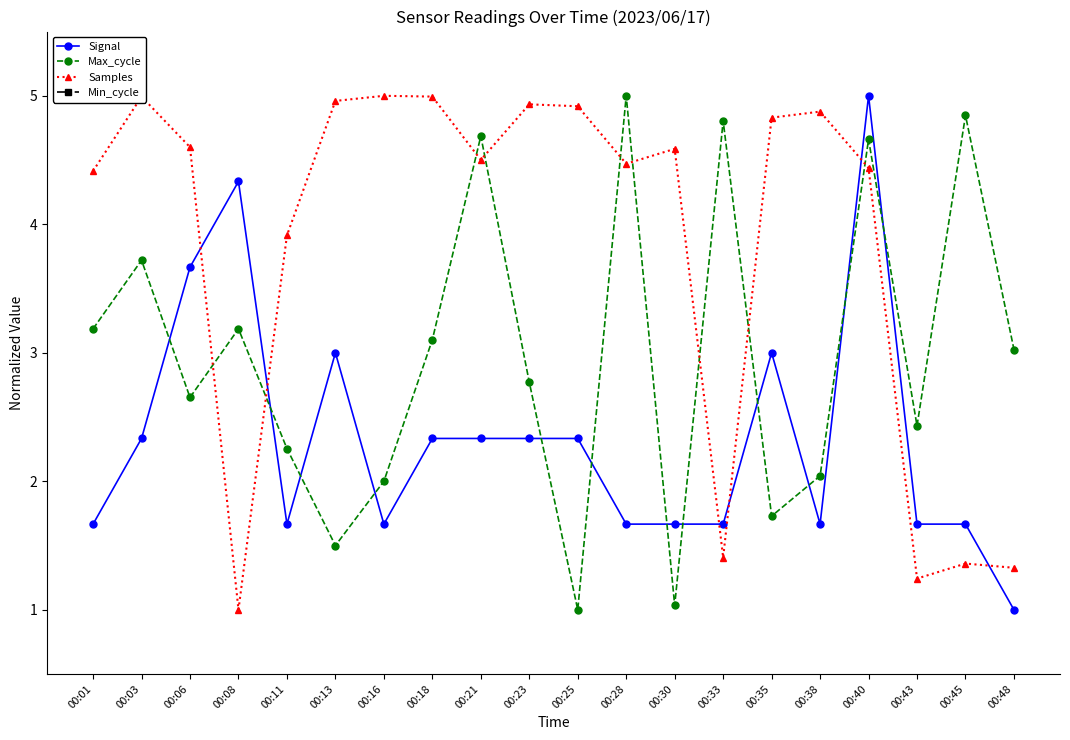

List the labels in order of Min_cycle value, largest first.

00:01, 00:03, 00:06, 00:08, 00:11, 00:13, 00:16, 00:18, 00:21, 00:23, 00:25, 00:28, 00:30, 00:33, 00:35, 00:38, 00:40, 00:43, 00:45, 00:48